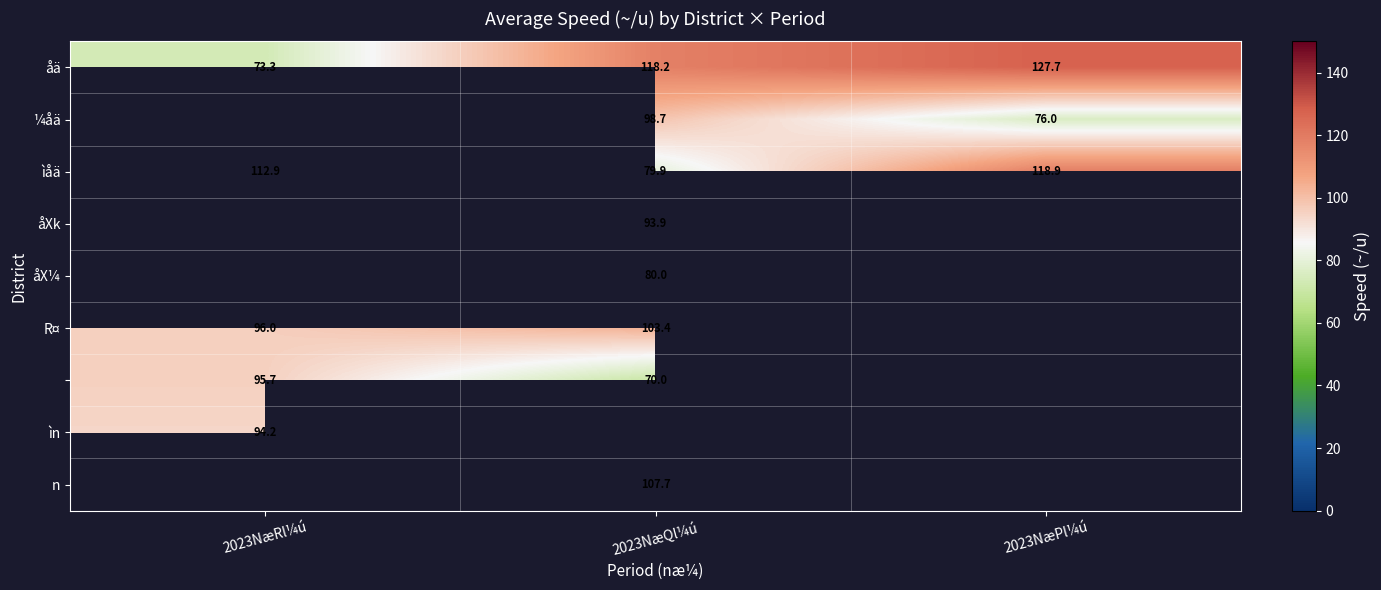

Rank the categories by åä value from highest to lowest.

2023NæPl¼ú, 2023NæQl¼ú, 2023NæRl¼ú